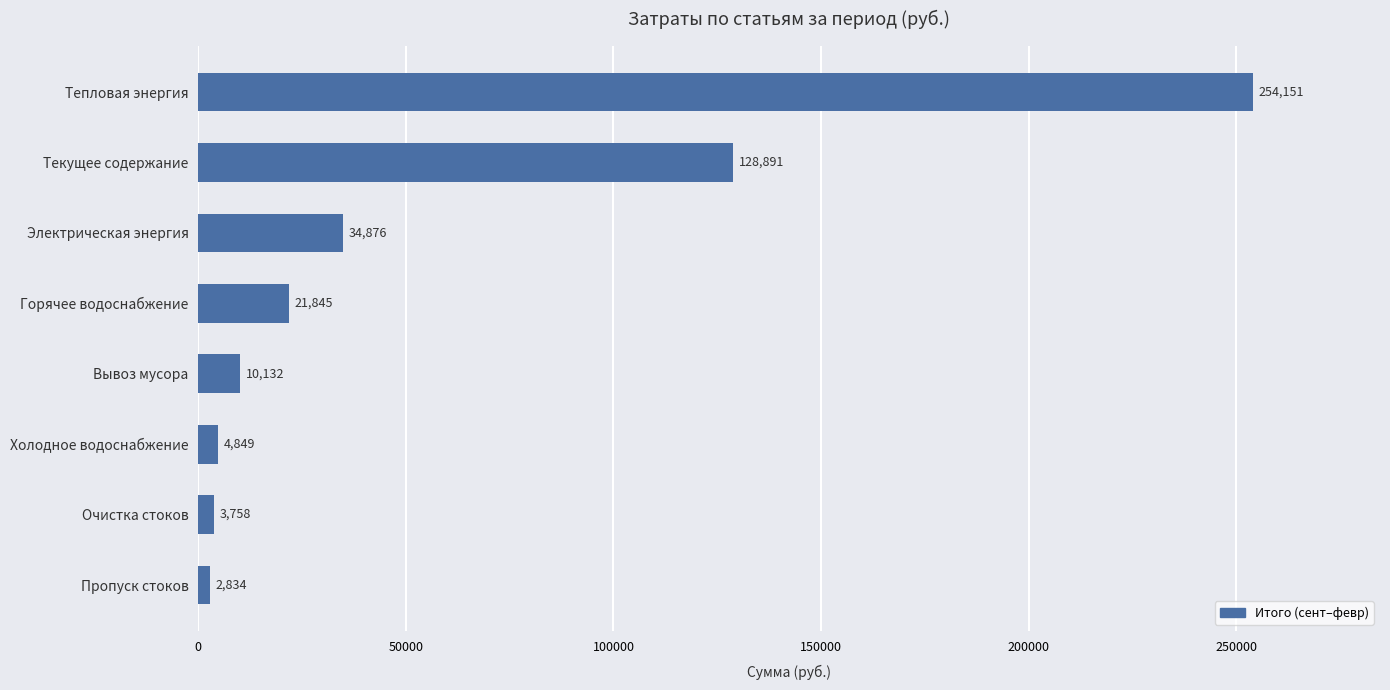

The value at Очистка стоков is 3757.6. True or false?

True